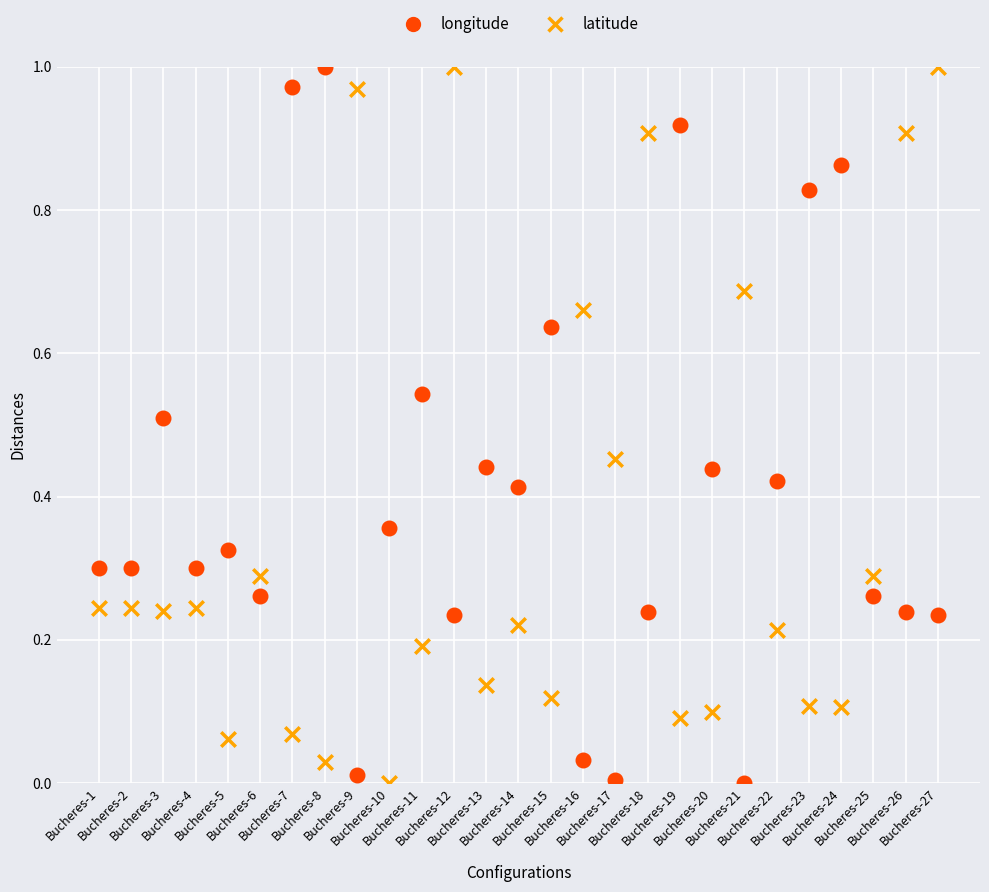

What are all the series names shown in the legend?

longitude, latitude